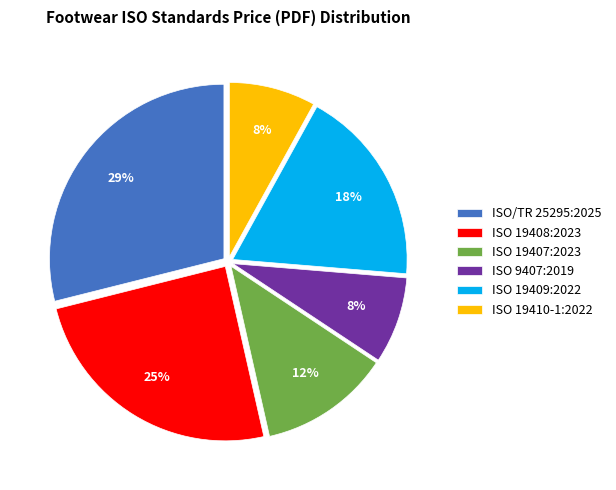

To the nearest percent, what portion does ISO/TR 25295:2025 represent?

29%